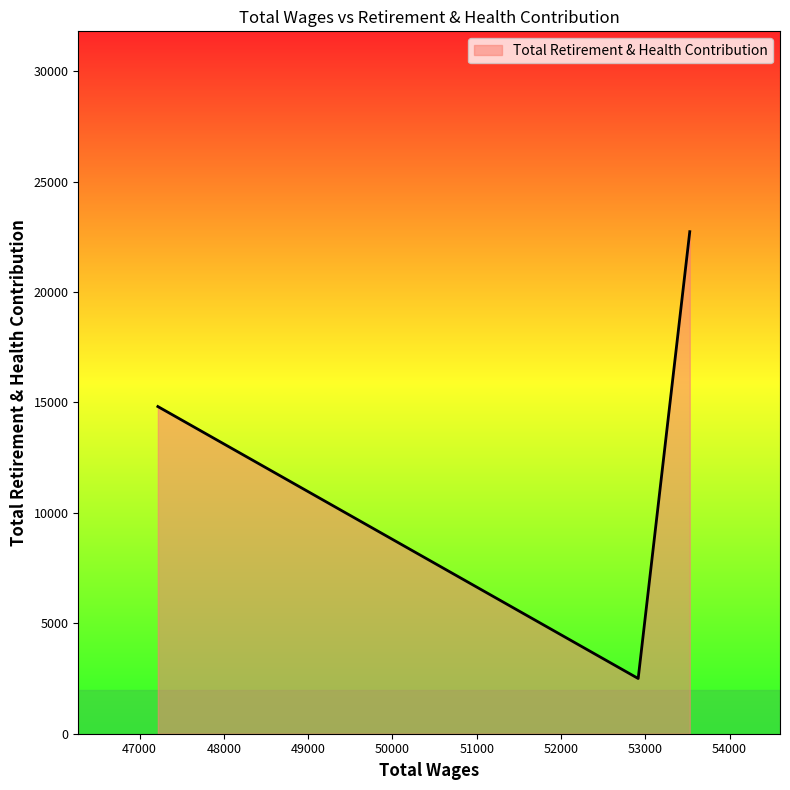

What is the smallest value displayed?

2500.2